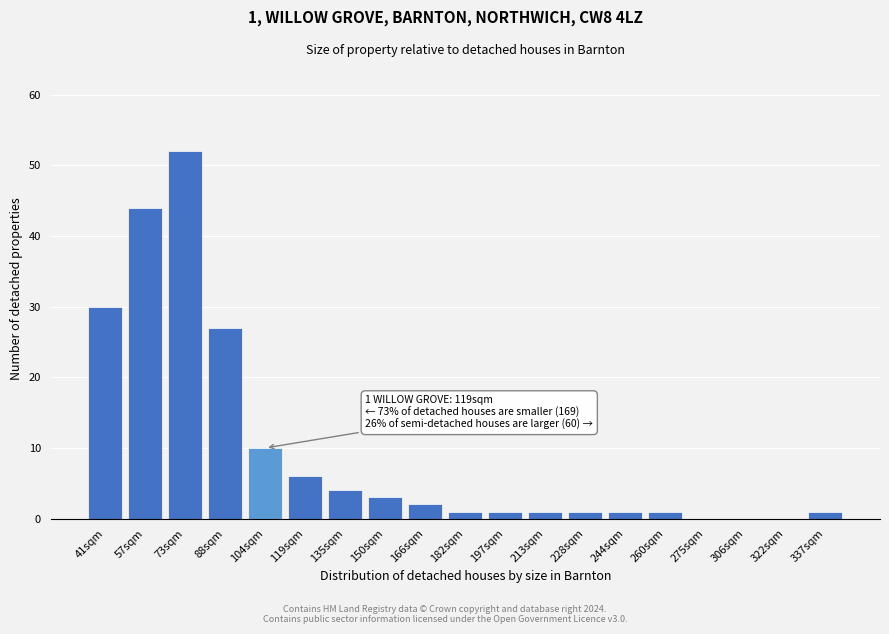

Reading right to left, what are all the values shown in this chart?

337sqm=1	322sqm=0	306sqm=0	275sqm=0	260sqm=1	244sqm=1	228sqm=1	213sqm=1	197sqm=1	182sqm=1	166sqm=2	150sqm=3	135sqm=4	119sqm=6	104sqm=10	88sqm=27	73sqm=52	57sqm=44	41sqm=30